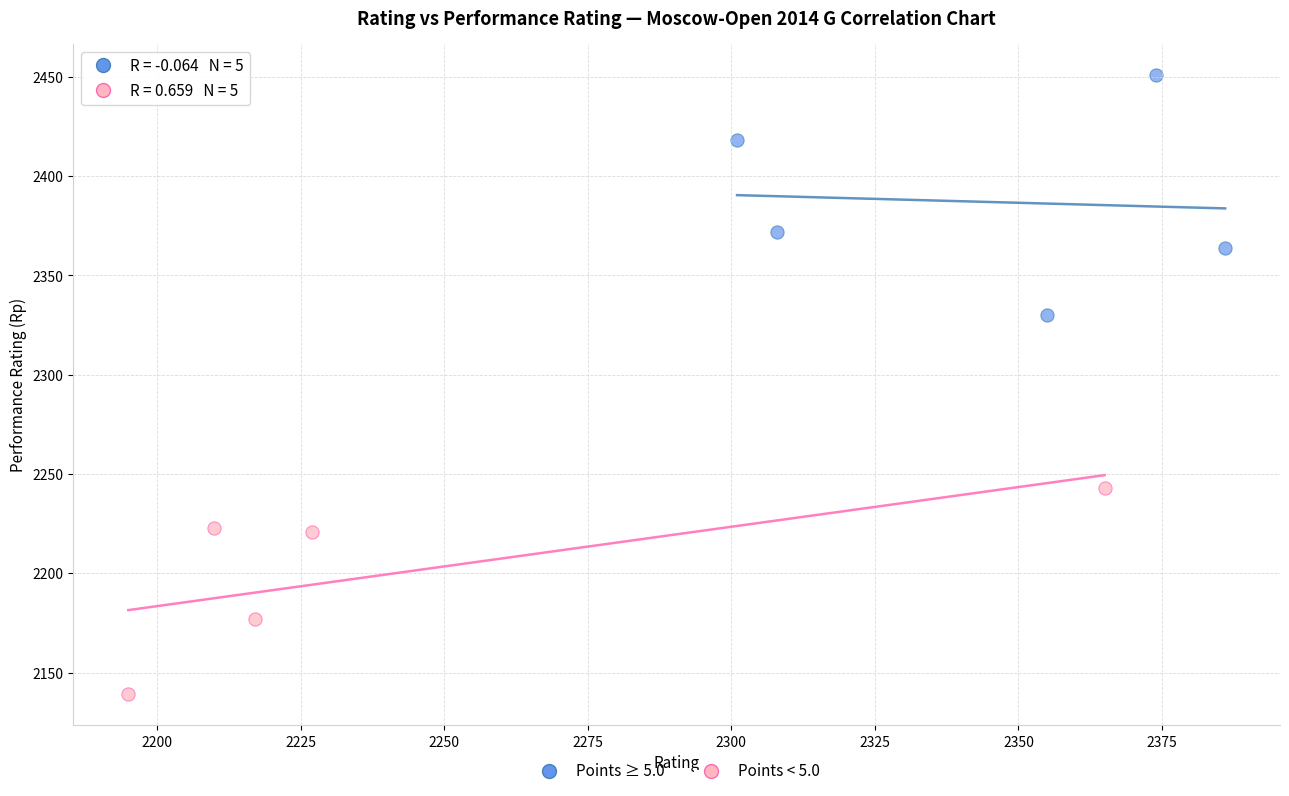

Which series has the widest spread of Y values?

Points ≥ 5.0